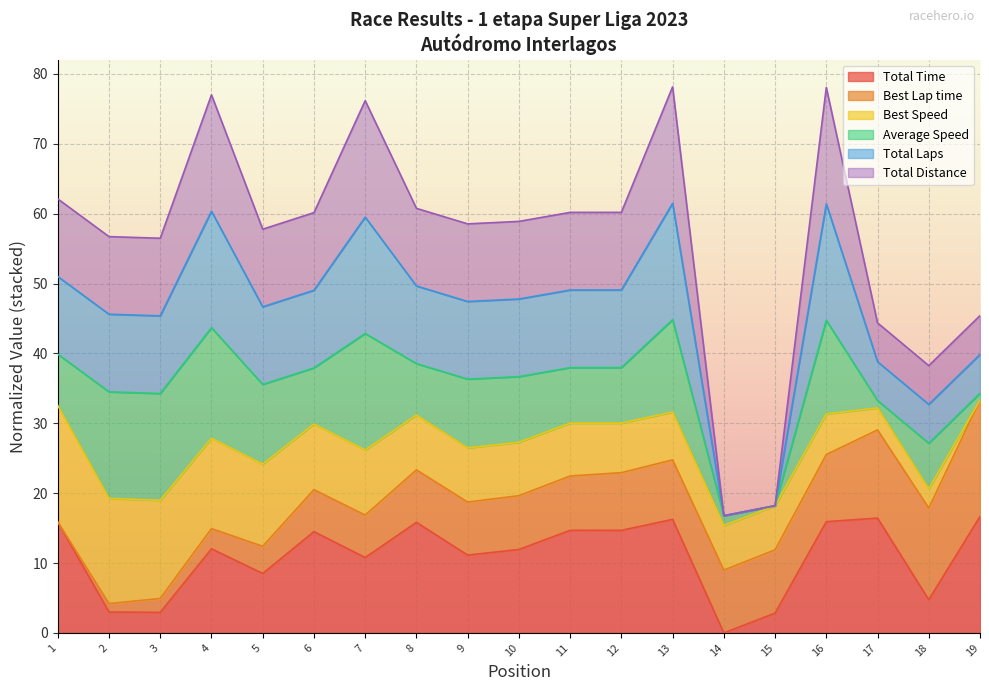

Does the chart display data point markers on the line(s)?

No